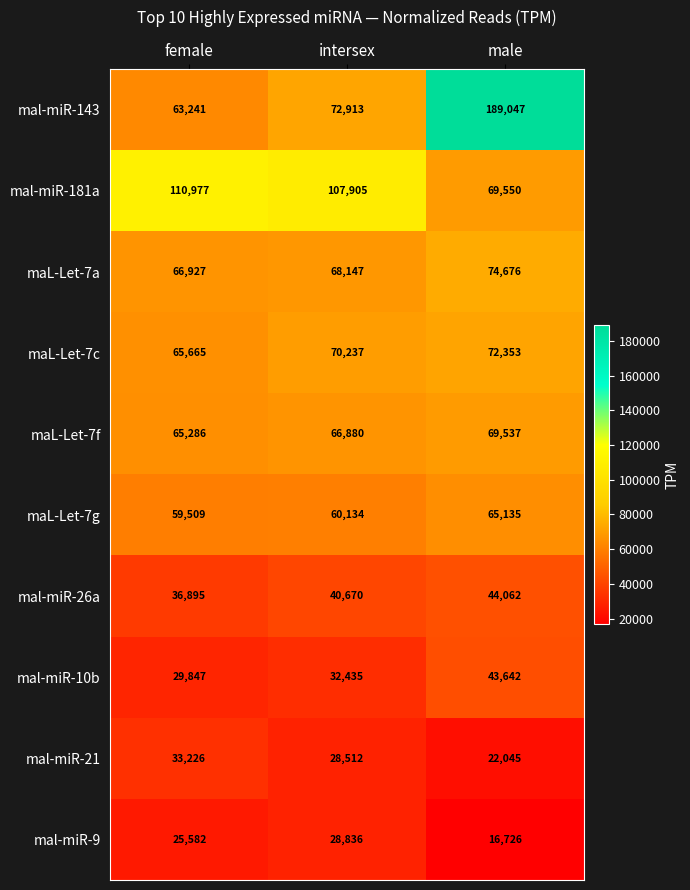

Which series has the largest range (max minus min)?

mal-miR-143